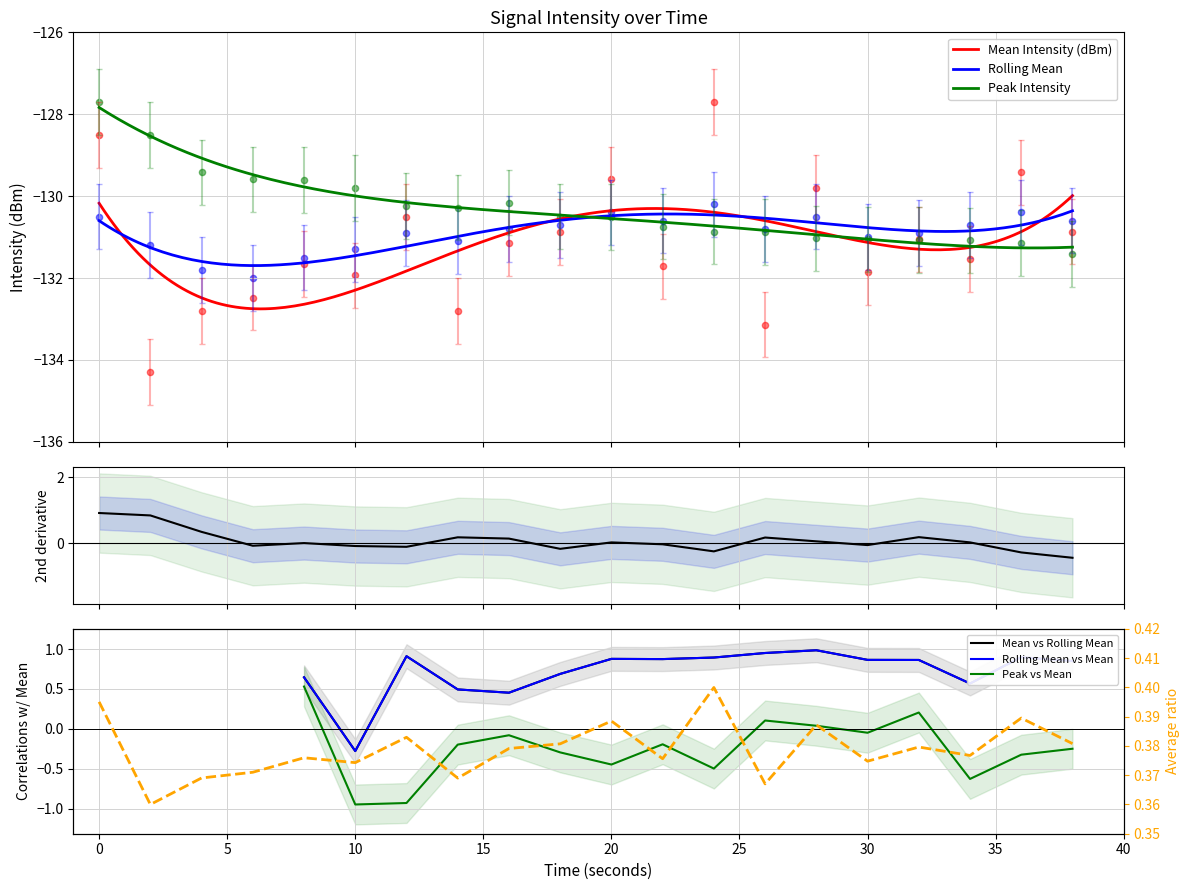

Which series has the largest total across all categories?

Peak Intensity